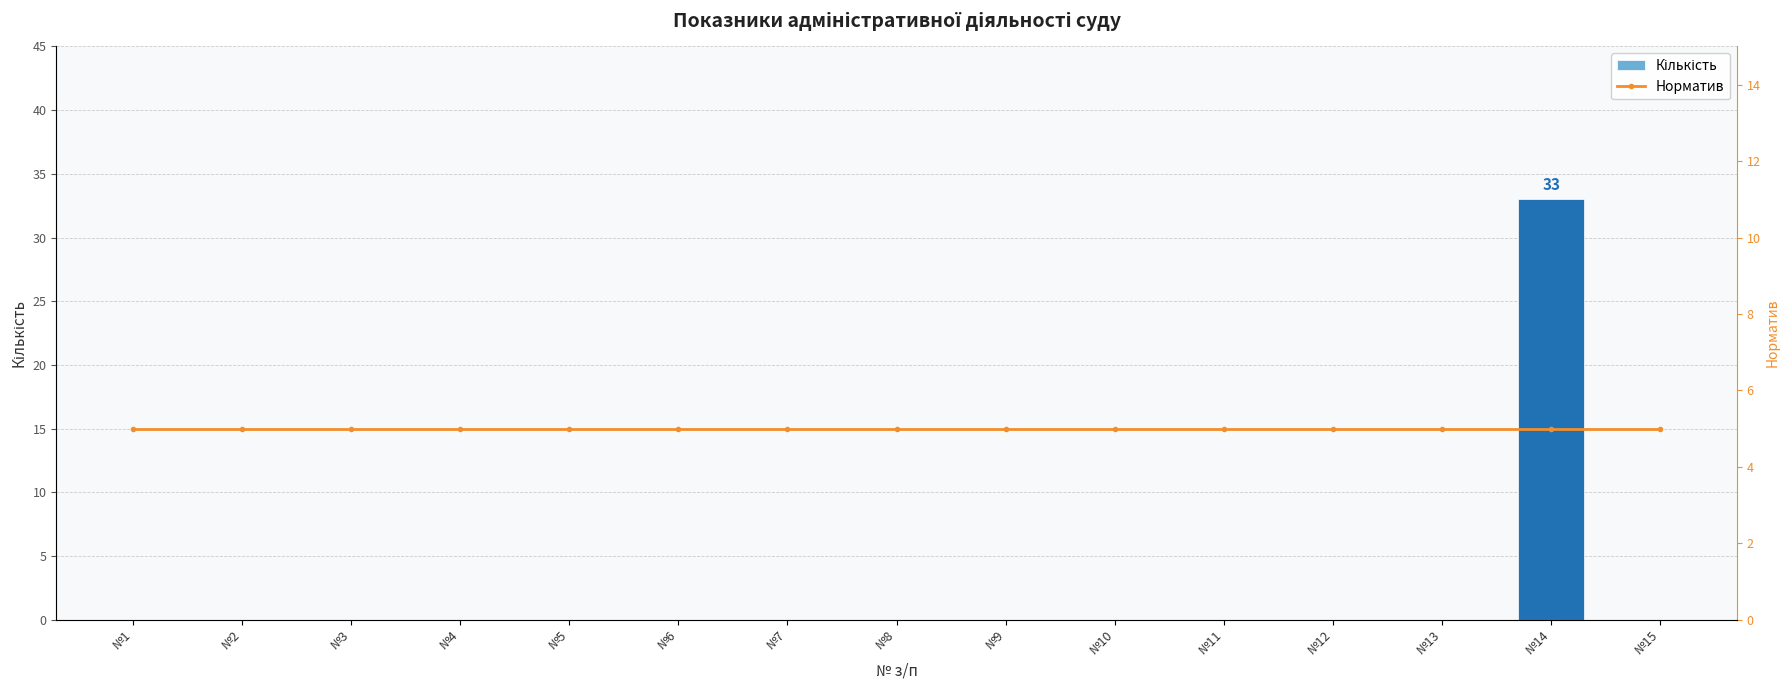

What is the total value across all series at №9?

5